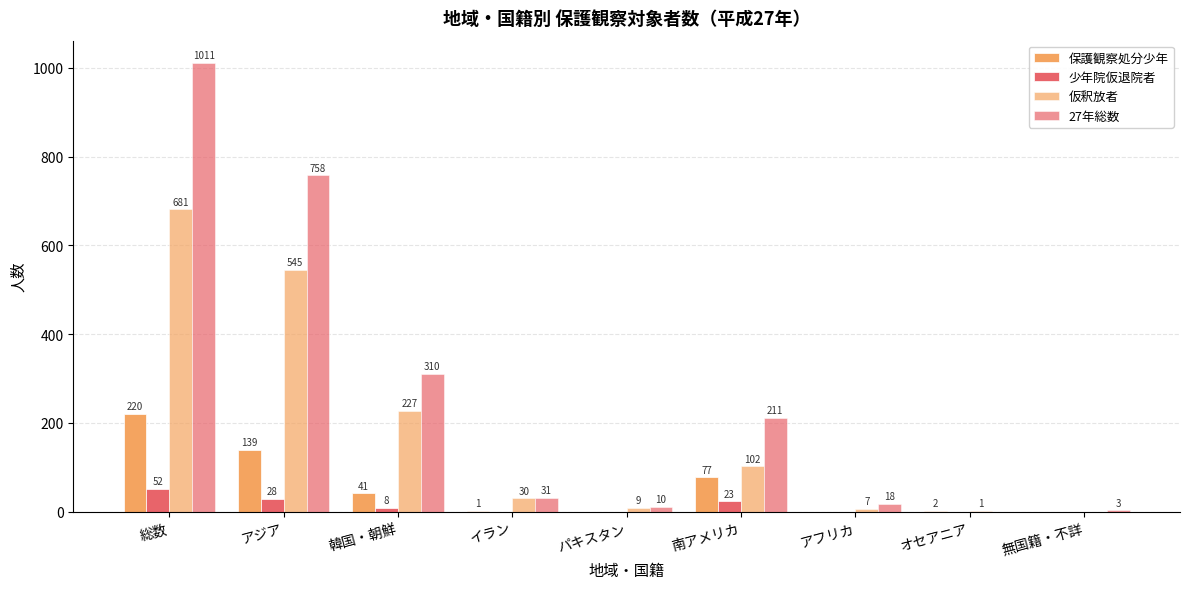

What is the sum of all 27年総数 values?

2352